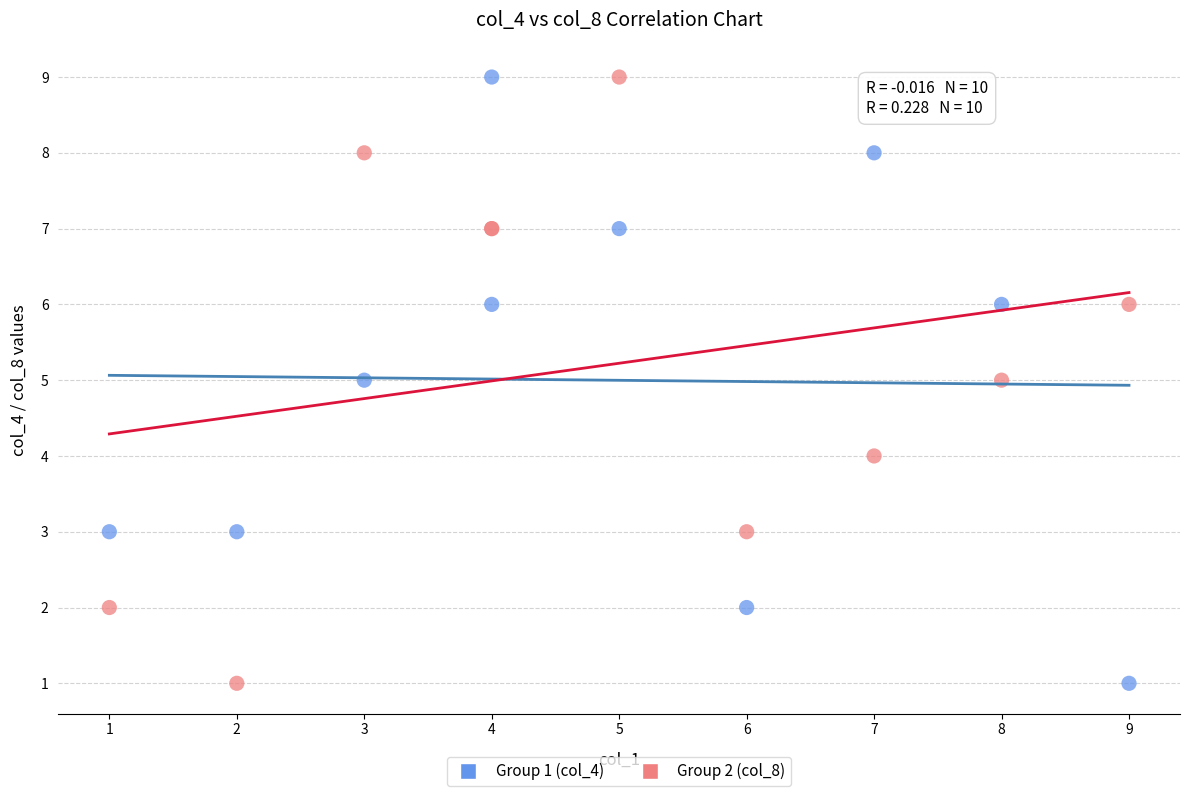

What are all the series names shown in the legend?

Group 1 (col_4), Group 2 (col_8)